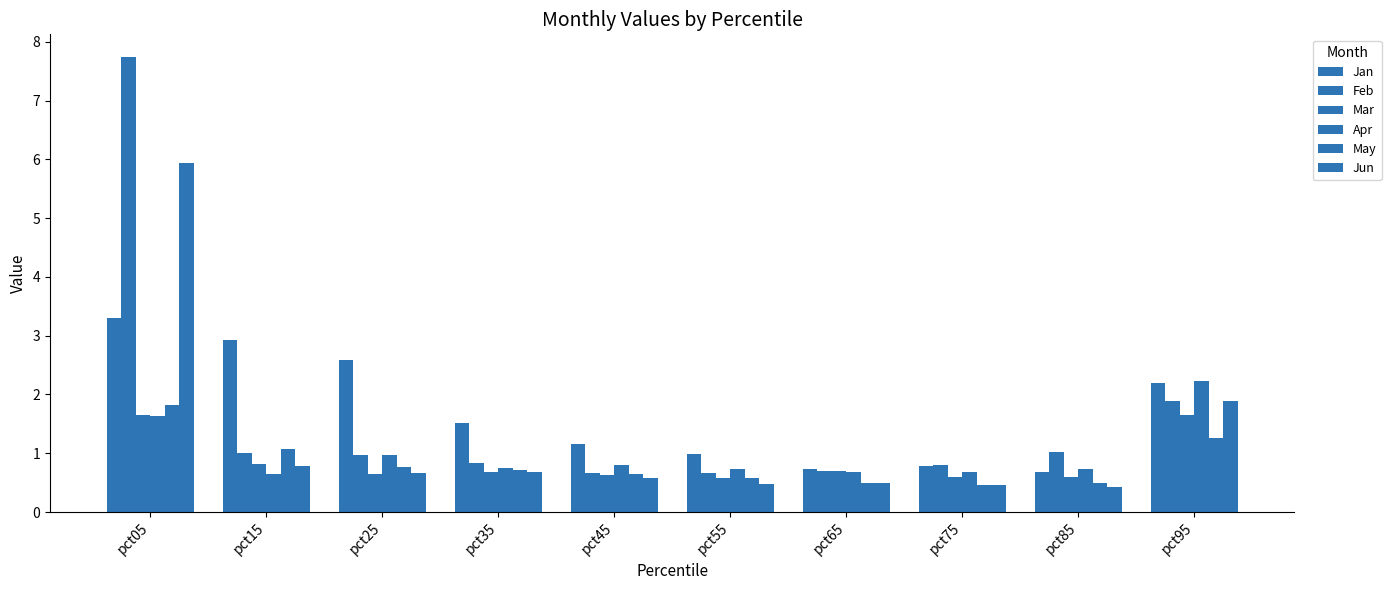

What is the highest value of the Jun series?

5.9